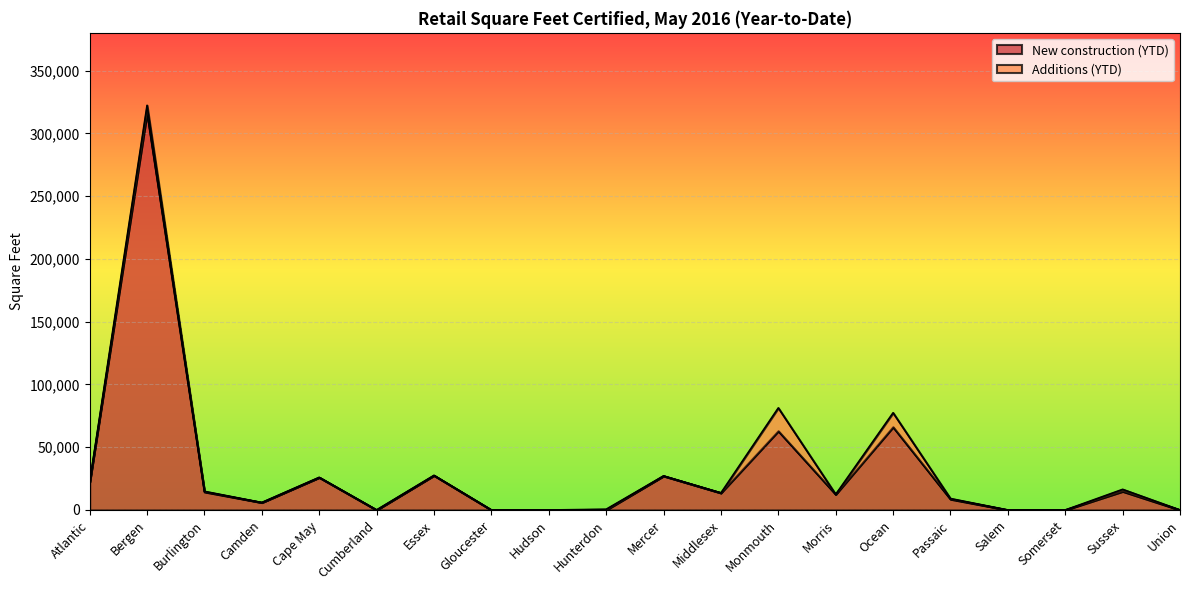

Reading right to left, transcribe all the data shown in this chart.

0	14838	0	0	8625	66104	12473	62917	13602	27109	0	0	0	27510	0	25940	5936	14424	316393	22064